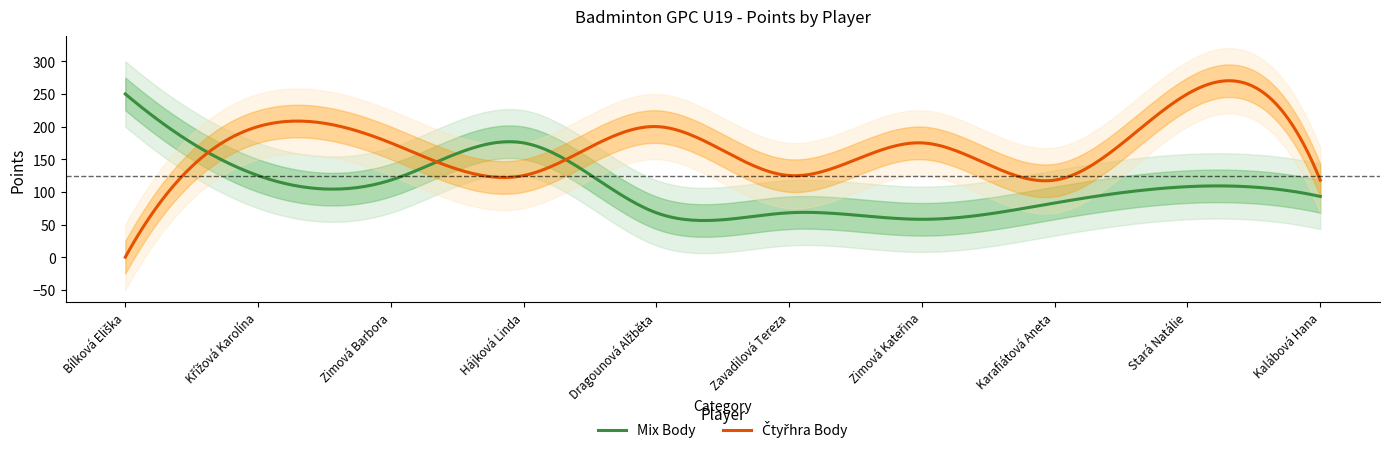

Where is the first local maximum for Mix Body?

Hájková Linda